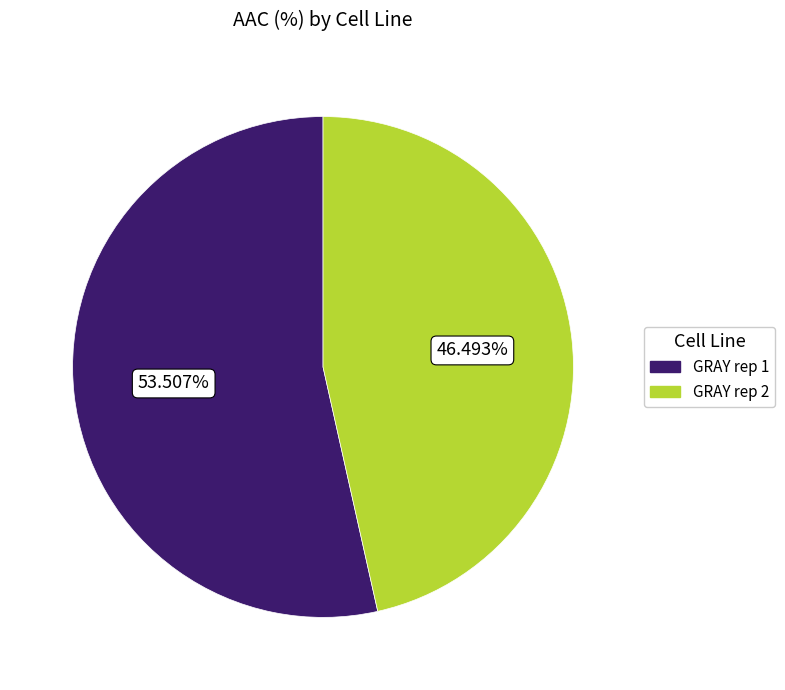

To the nearest percent, what portion does GRAY rep 1 represent?

54%